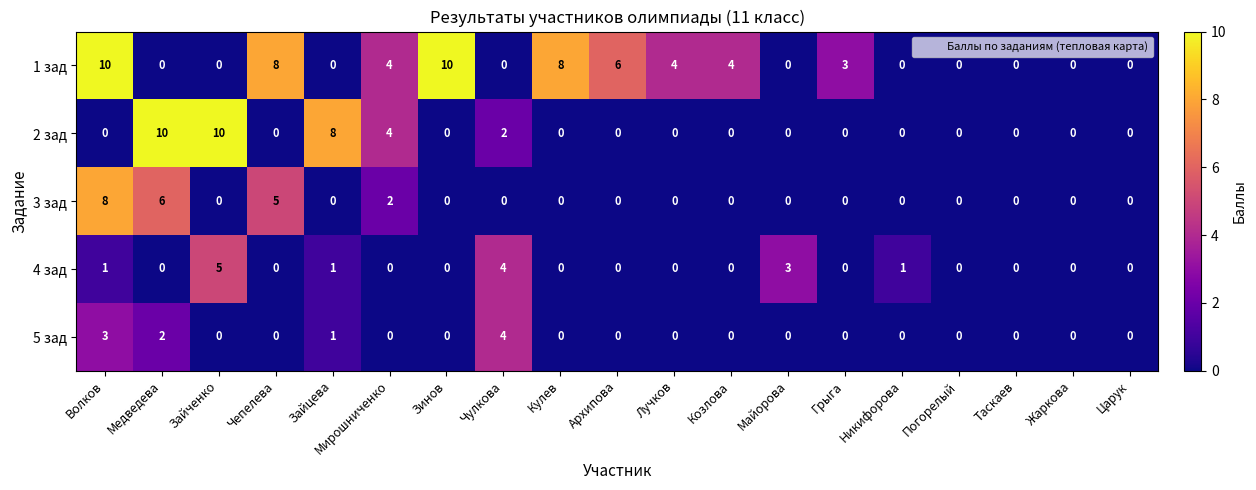

Is the value of 4 зад at Кулев greater than the value of 2 зад at Зайцева?

No